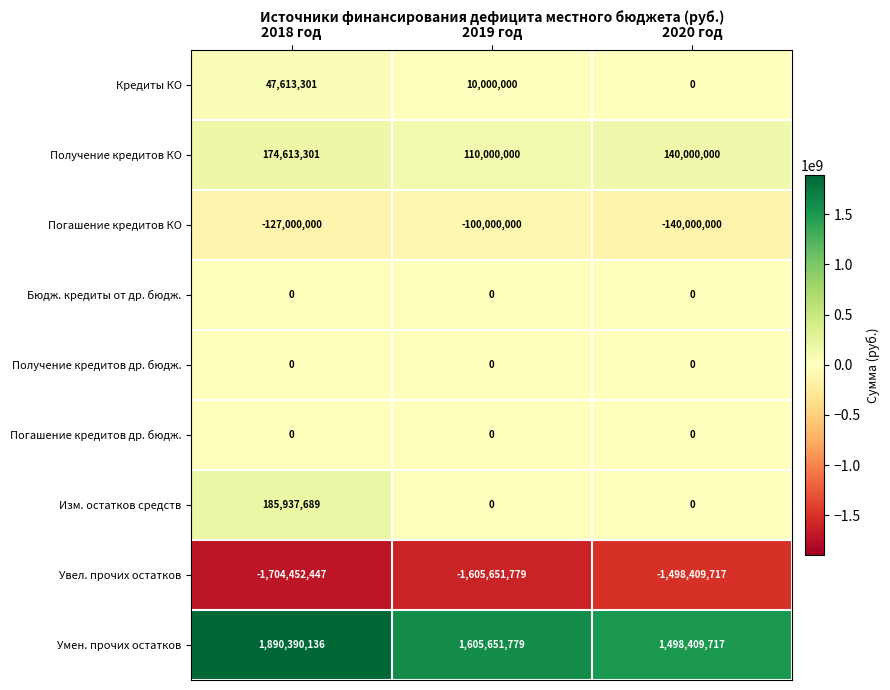

How many Погашение кредитов КО values are between -140000000 and -100000000?

3